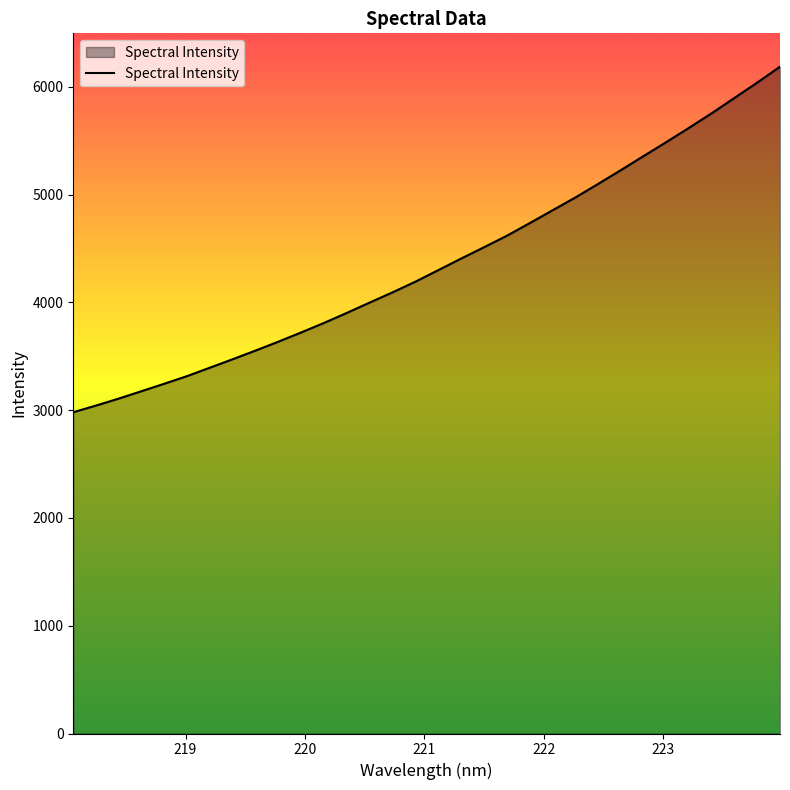

How many values exceed 4298?

16